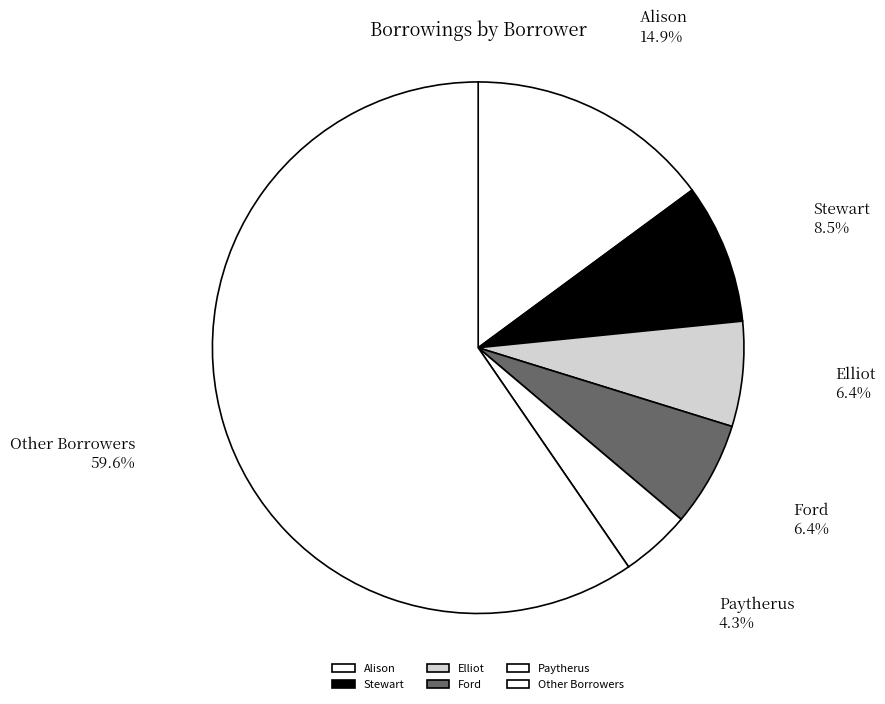

What is the majority slice?

Other Borrowers